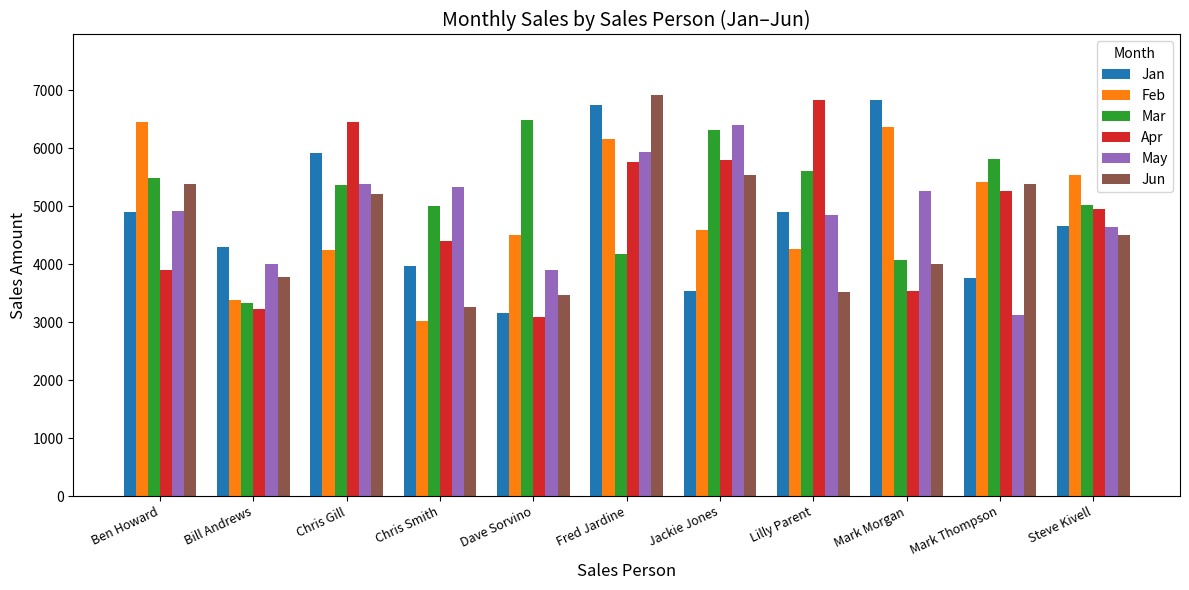

What is the sum of all Feb values?

53914